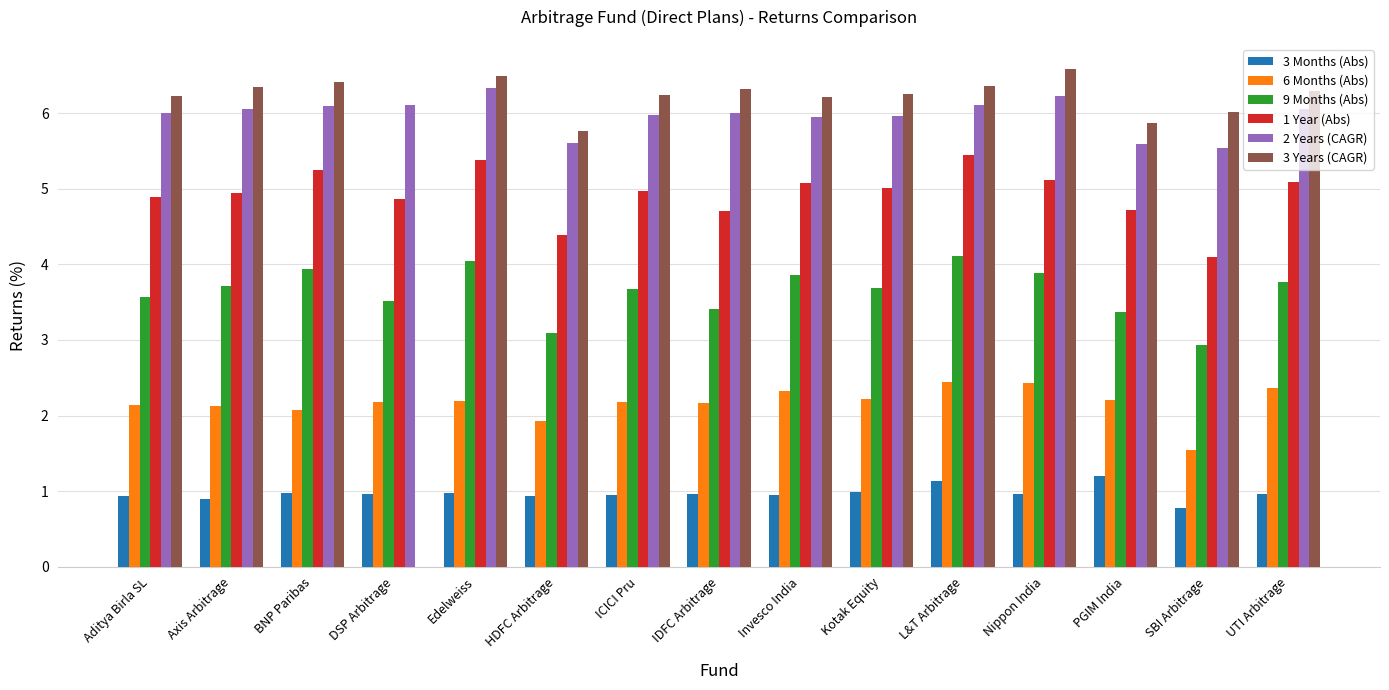

At which label does 2 Years (CAGR) reach its peak?

Edelweiss